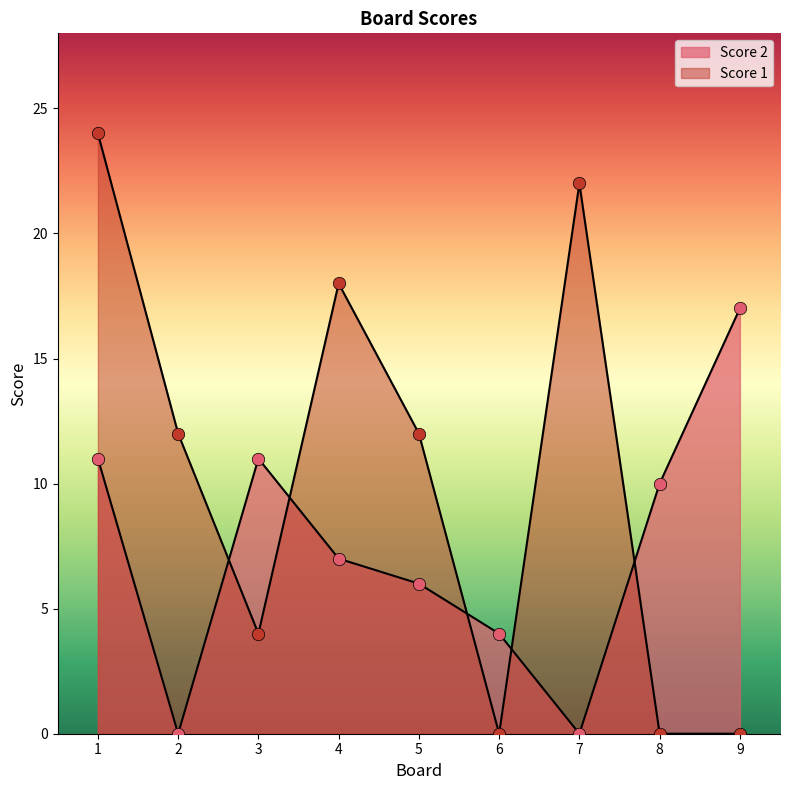

What are all the series names shown in the legend?

Score 2, Score 1